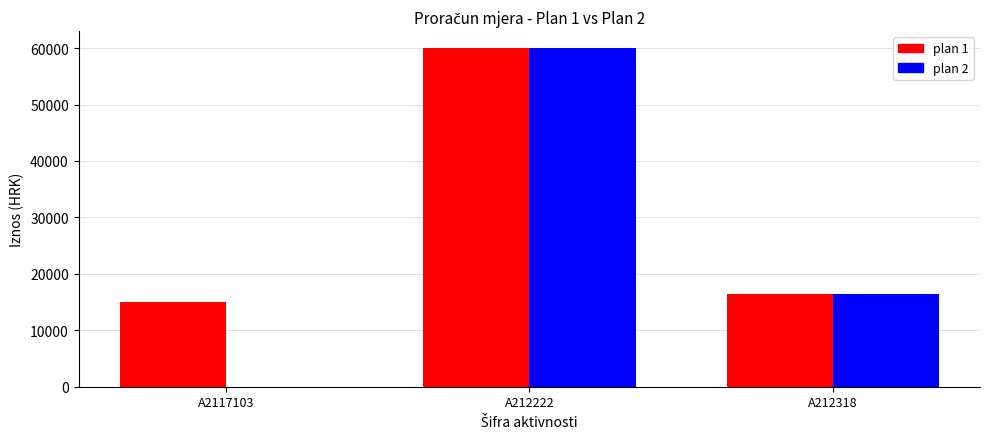

What is the total value across all series at A212222?

120000